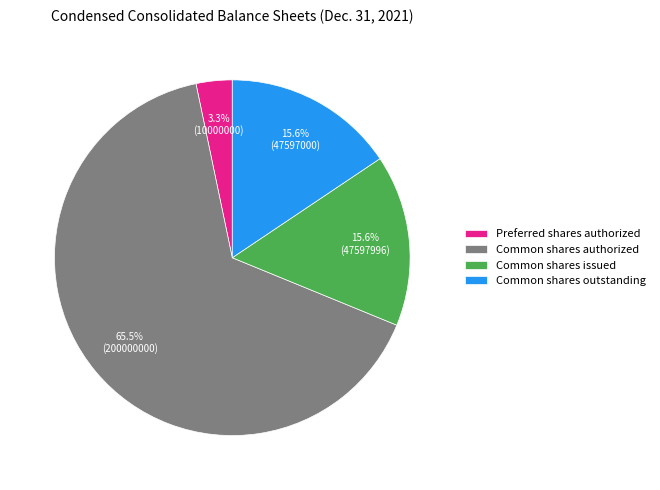

Is it true that Preferred shares authorized is 3% of the pie?

True